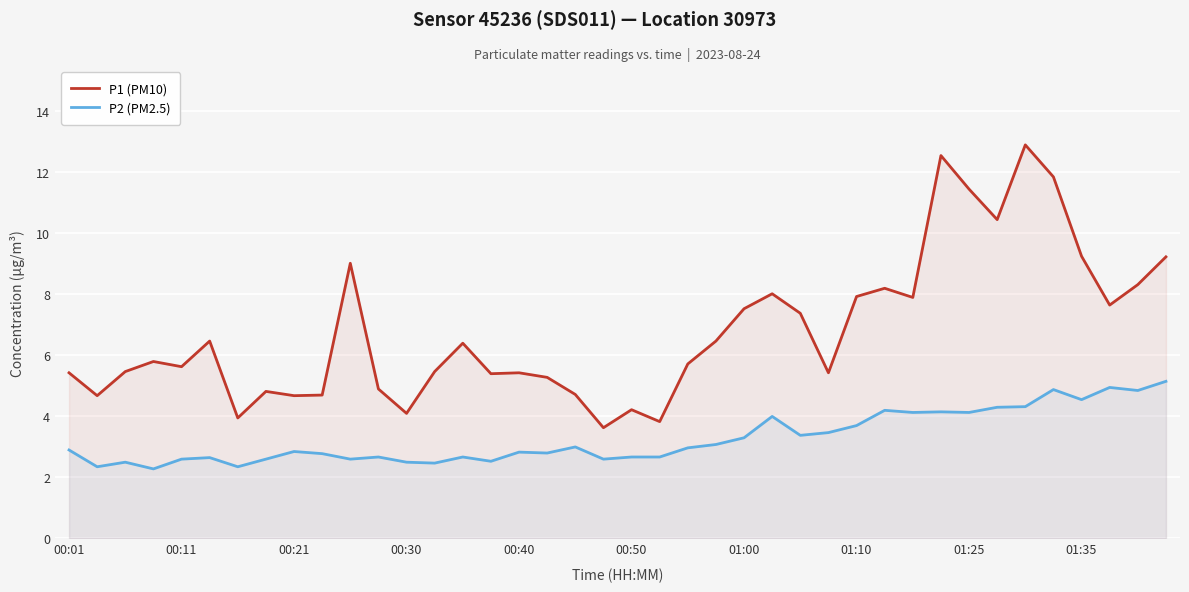

Rank the series by their average value, from lowest to highest.

P2 (PM2.5), P1 (PM10)